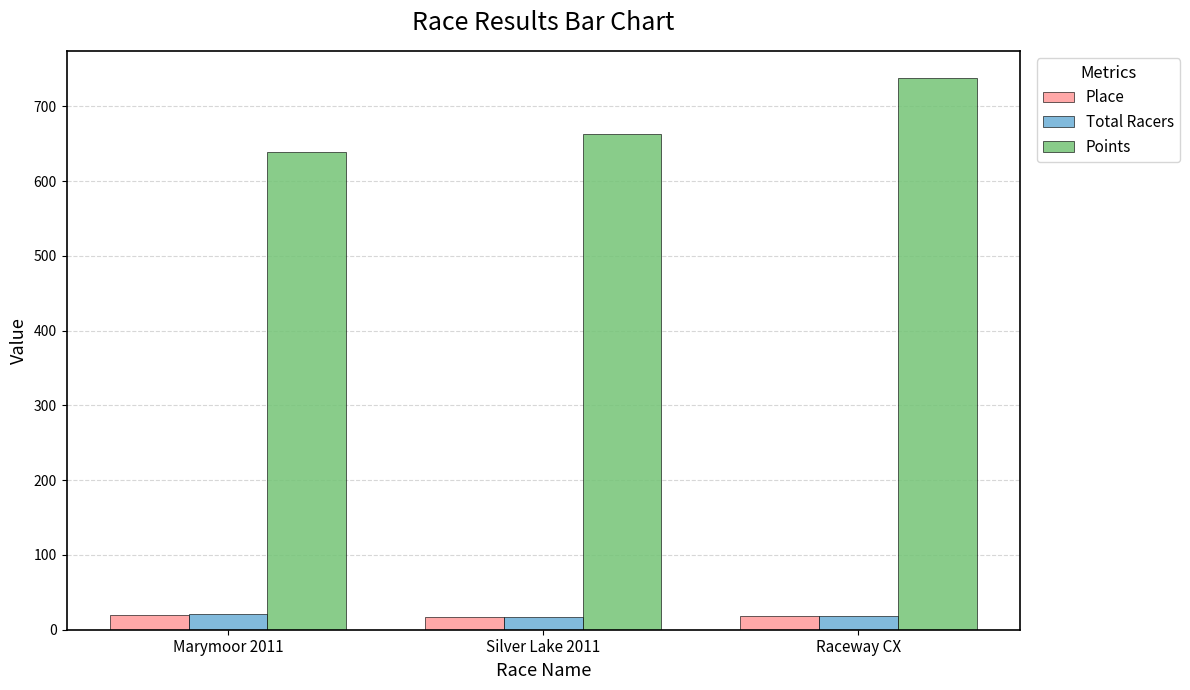

True or false: Points has a value of 167.5 at Marymoor 2011.

False